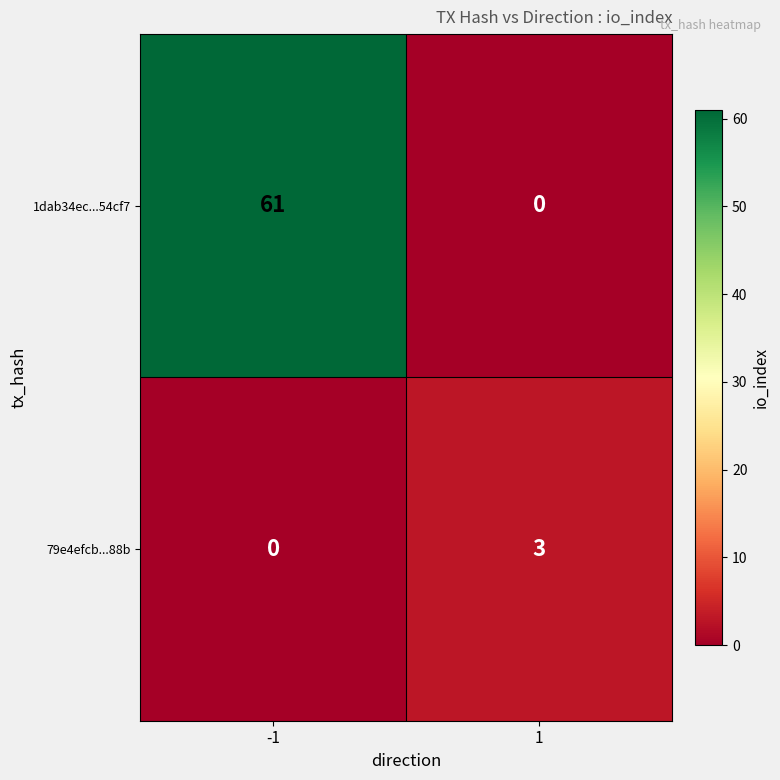

Reading right to left, transcribe all the data shown in this chart.

1dab34ec...54cf7: 1=0	-1=61
79e4efcb...88b: 1=3	-1=0